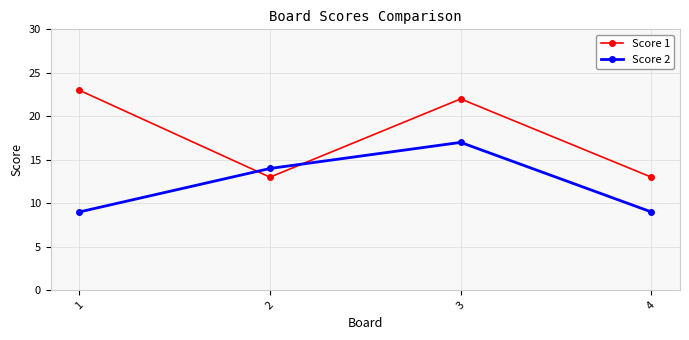

True or false: Score 2 and Score 1 intersect in this chart.

True